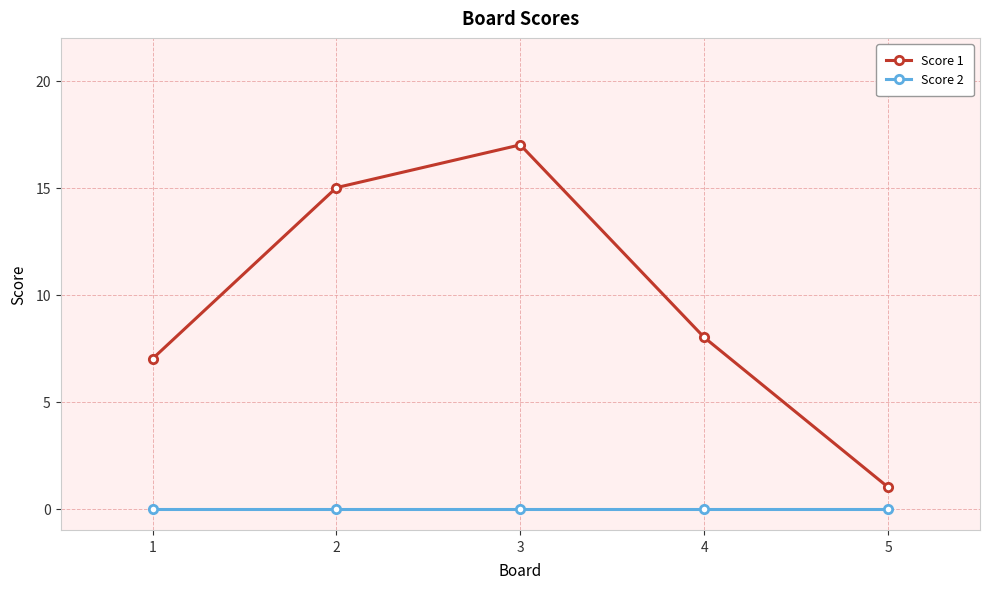

True or false: Score 2 and Score 1 intersect in this chart.

False